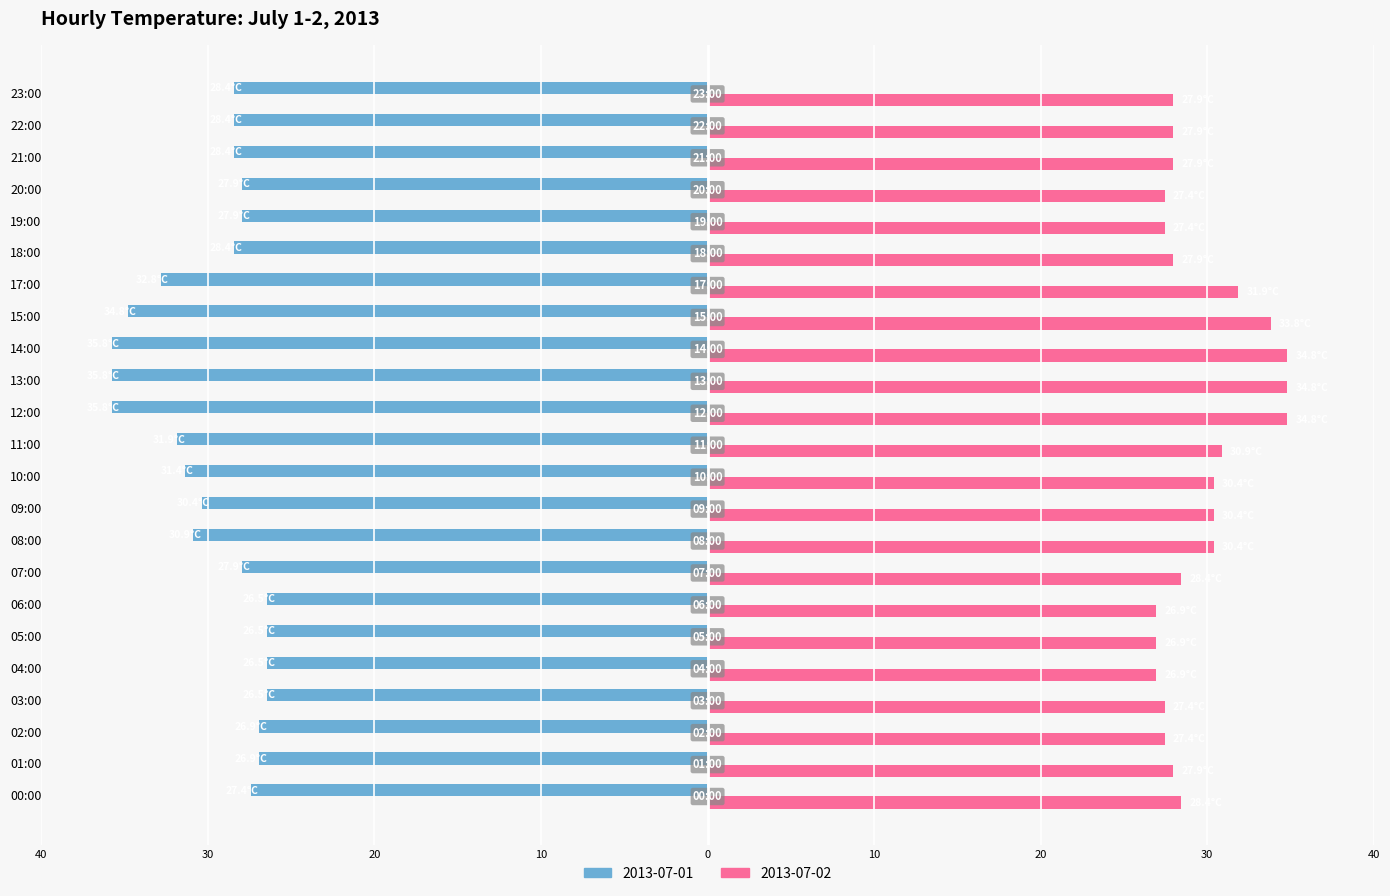

Rank the categories by 2013-07-02 value from highest to lowest.

12:00, 13:00, 14:00, 15:00, 17:00, 11:00, 08:00, 09:00, 10:00, 00:00, 07:00, 01:00, 18:00, 21:00, 22:00, 23:00, 02:00, 03:00, 19:00, 20:00, 04:00, 05:00, 06:00